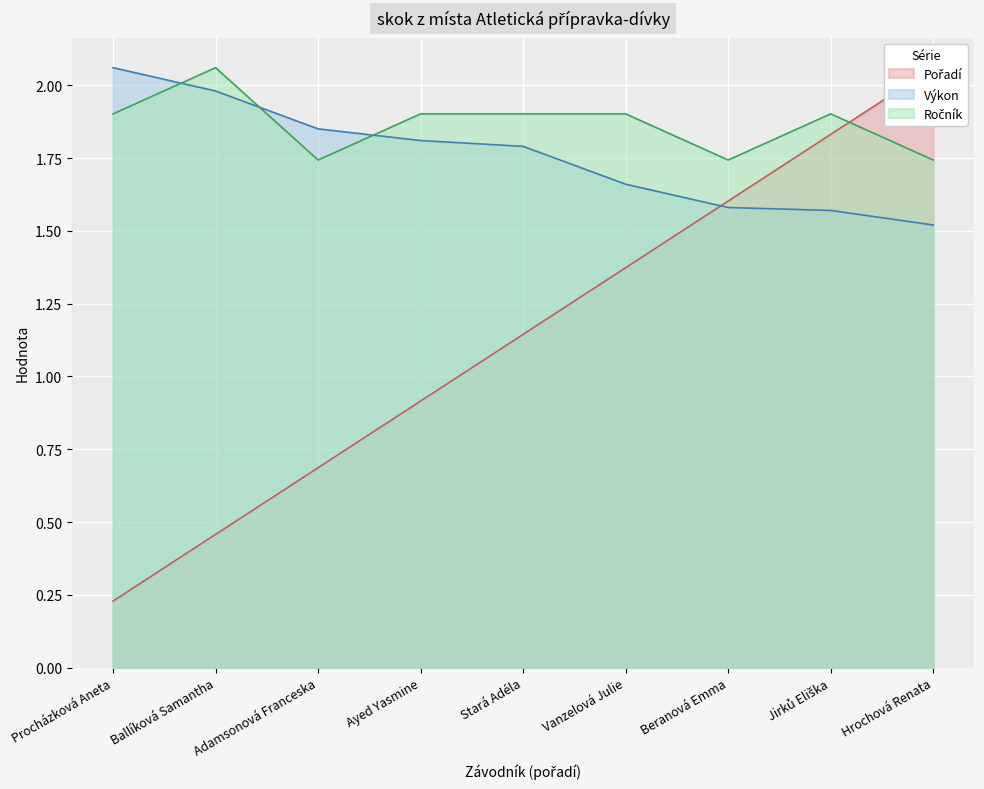

Is the value of Ročník at Beranová Emma greater than the value of Výkon at Ballíková Samantha?

No